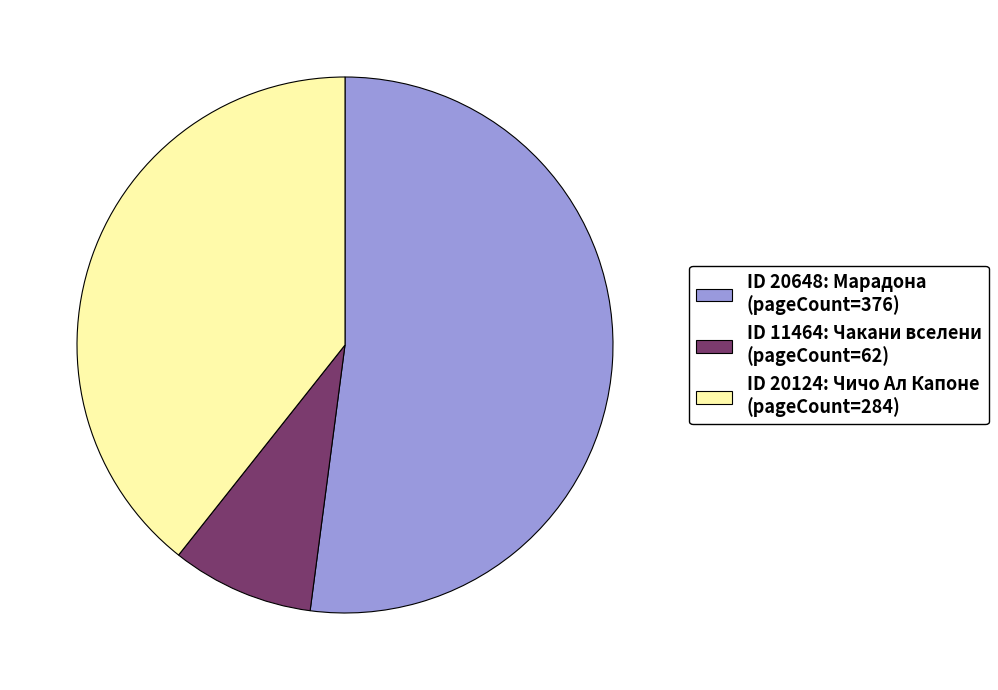

Rank the categories by value from lowest to highest.

ID 11464: Чакани вселени (pageCount=62), ID 20124: Чичо Ал Капоне (pageCount=284), ID 20648: Марадона (pageCount=376)